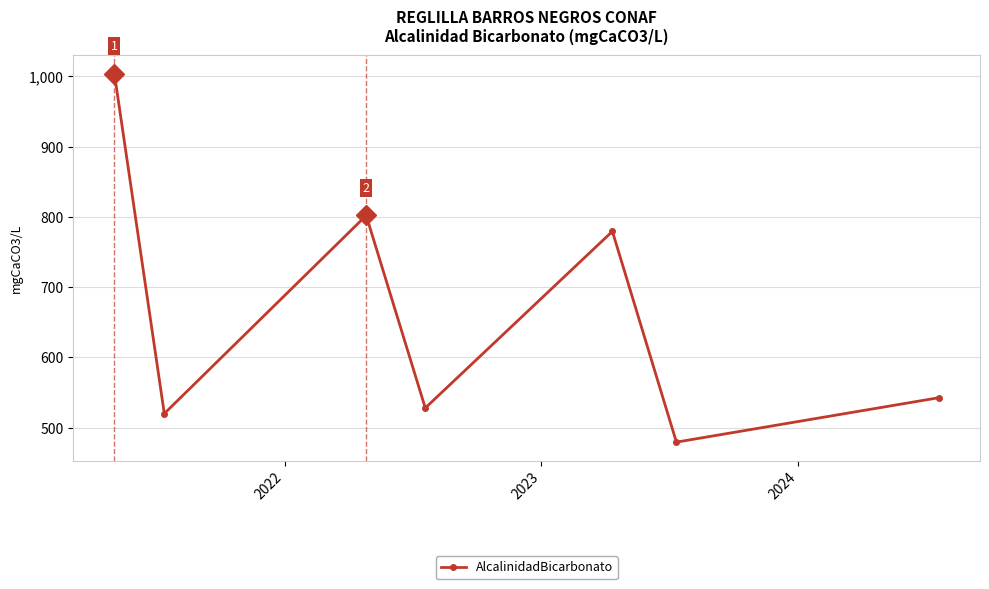

How many points are lower than both their immediate neighbors (excluding endpoints)?

3